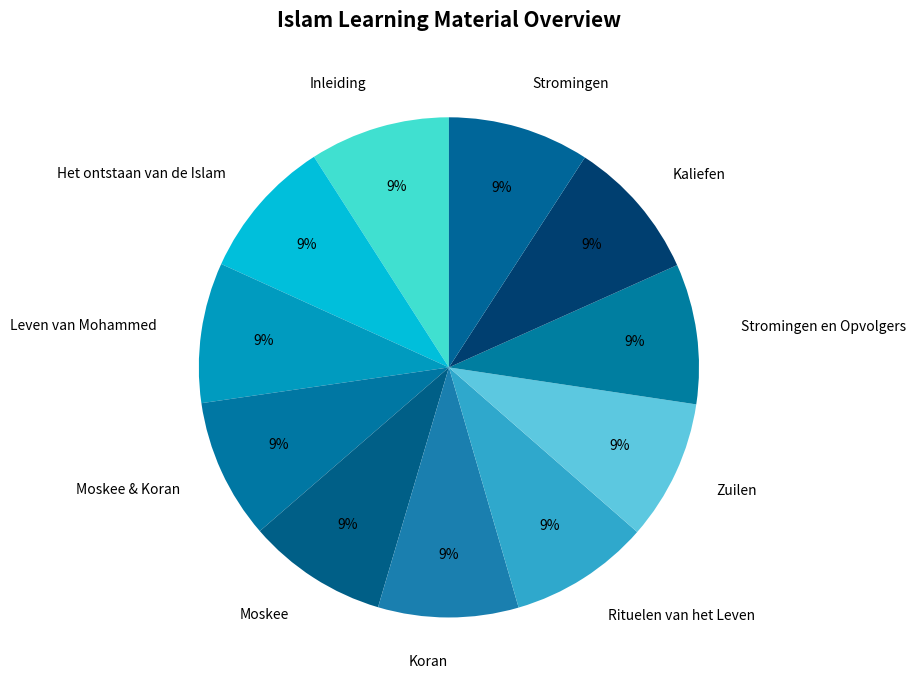

Is there any slice that represents more than half of the pie?

No